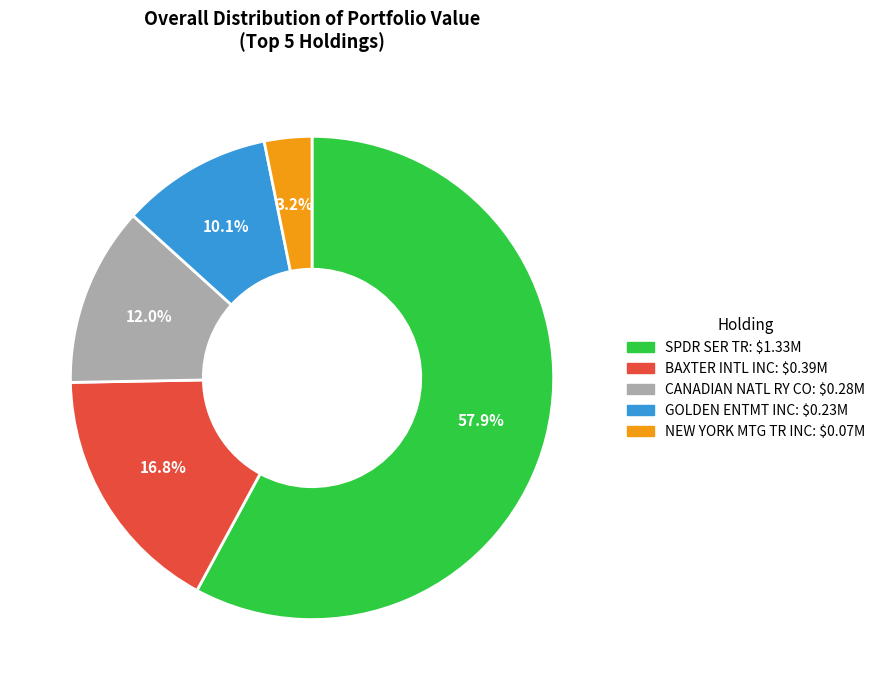

Which has a higher value, GOLDEN ENTMT INC or BAXTER INTL INC?

BAXTER INTL INC